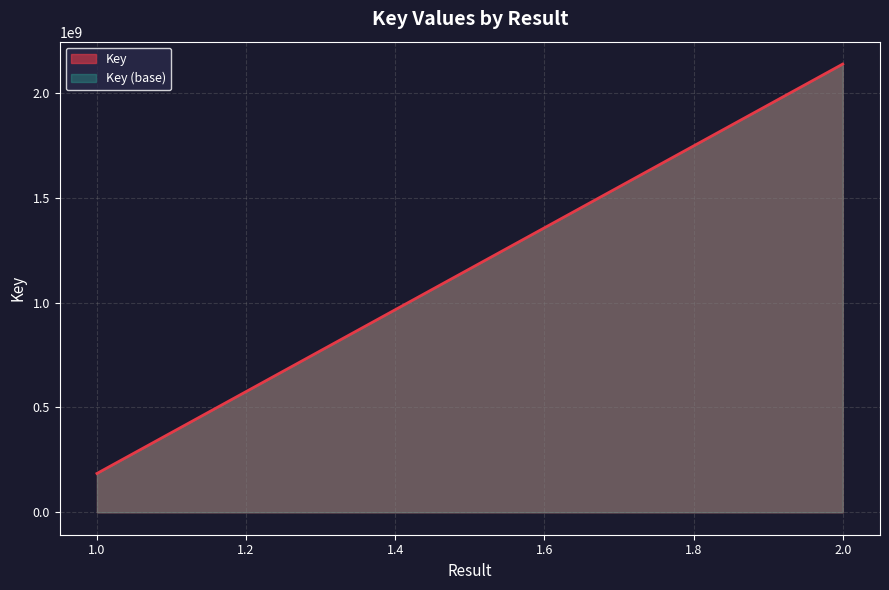

List the labels in order of value, largest first.

2, 1